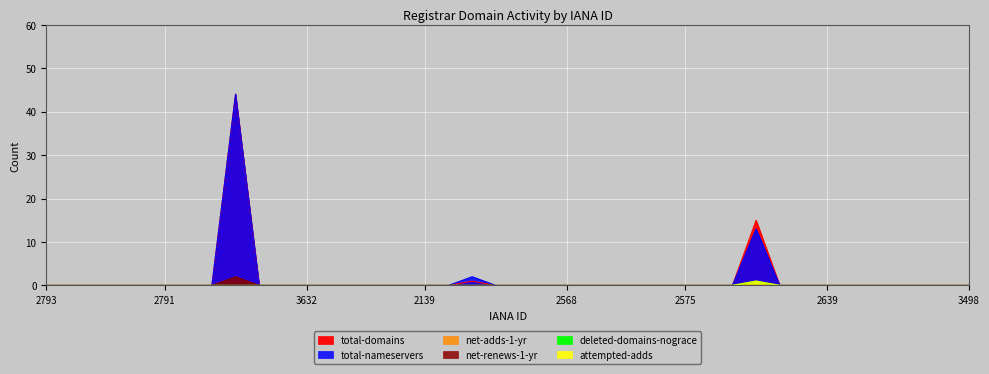

What position from the left is 2639?

34